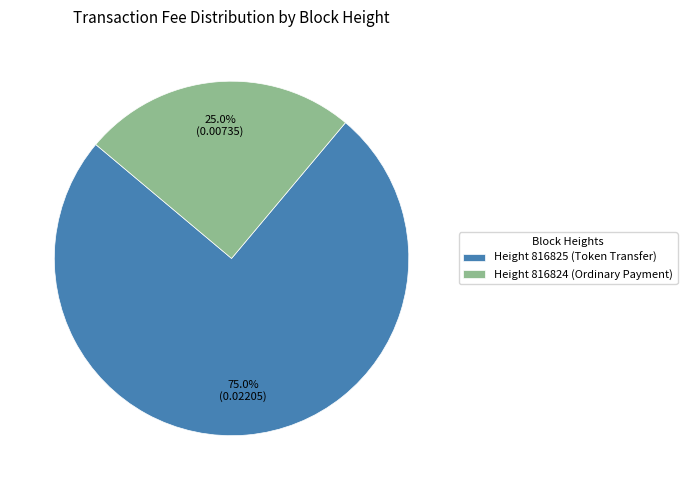

Which category accounts for the majority?

Height 816825 (Token Transfer)